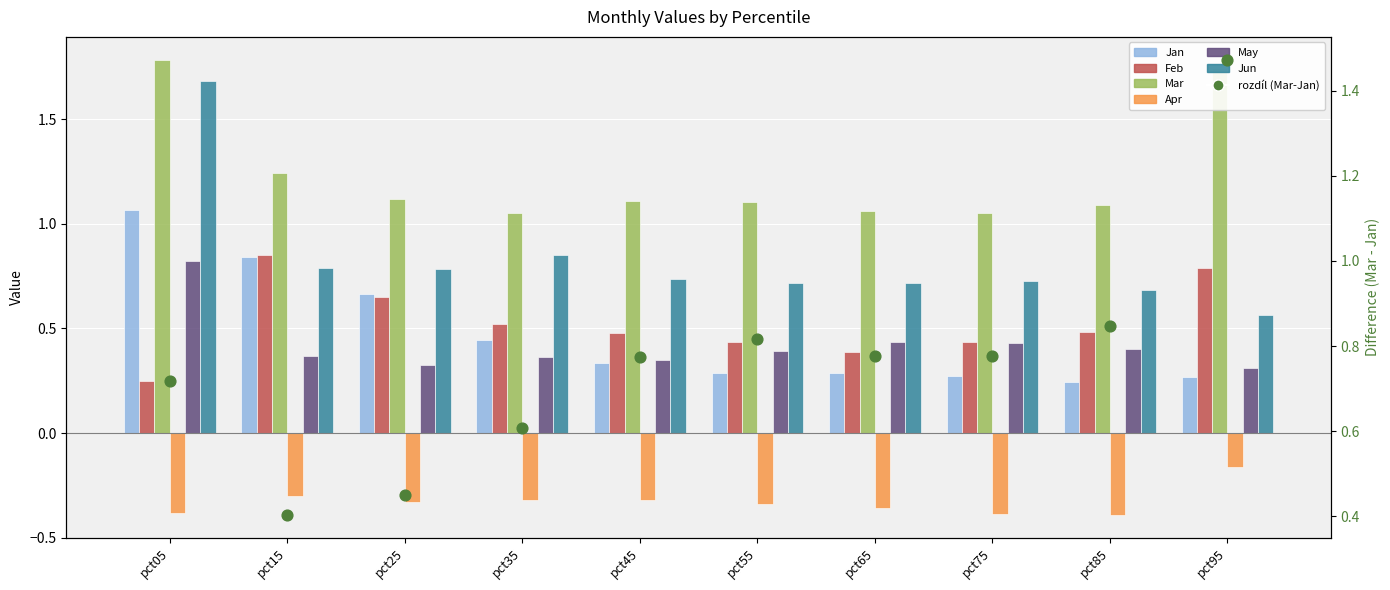

At which category is the sum across all series the highest?

pct05